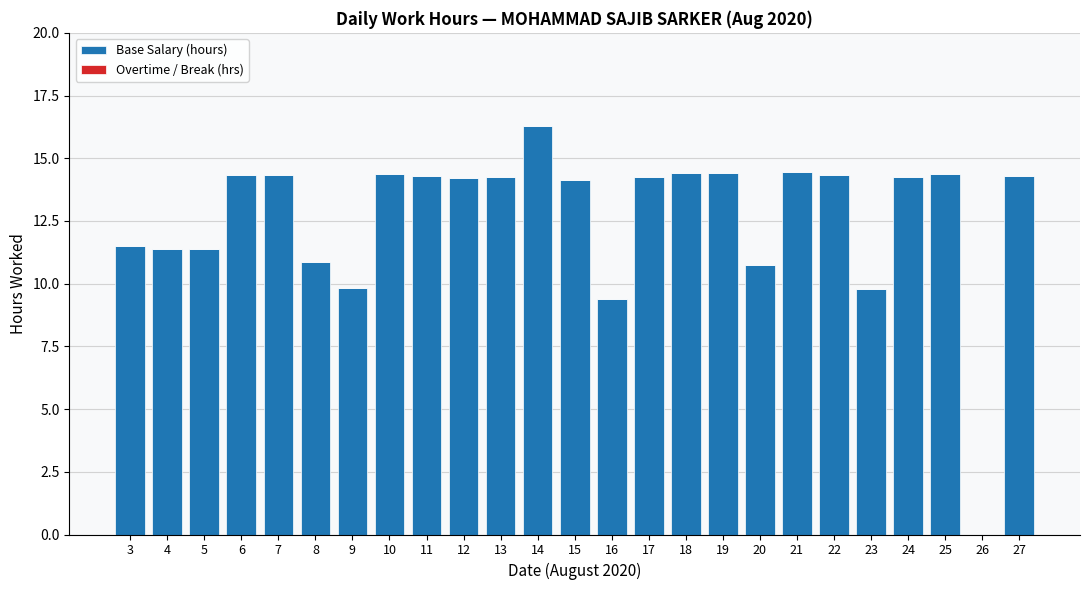

What is the ratio of the value at 13 to the value at 12?

1.0